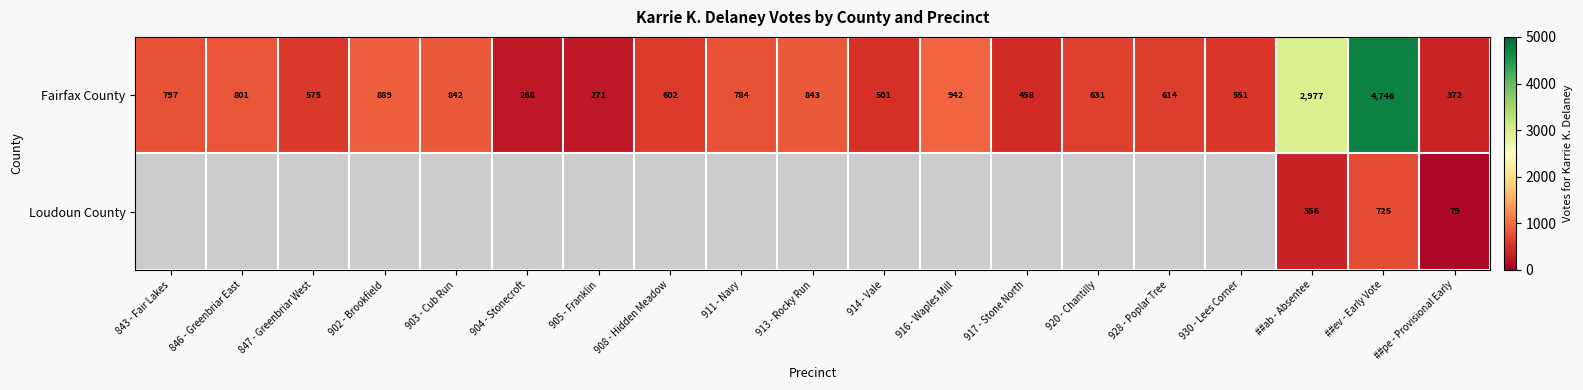

What is the difference between the second highest and second lowest values in the Fairfax County series?

2706